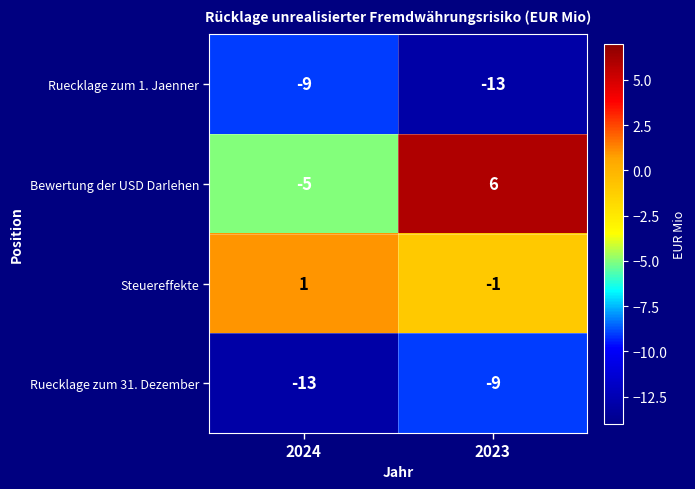

At which category is the sum across all series the highest?

2023